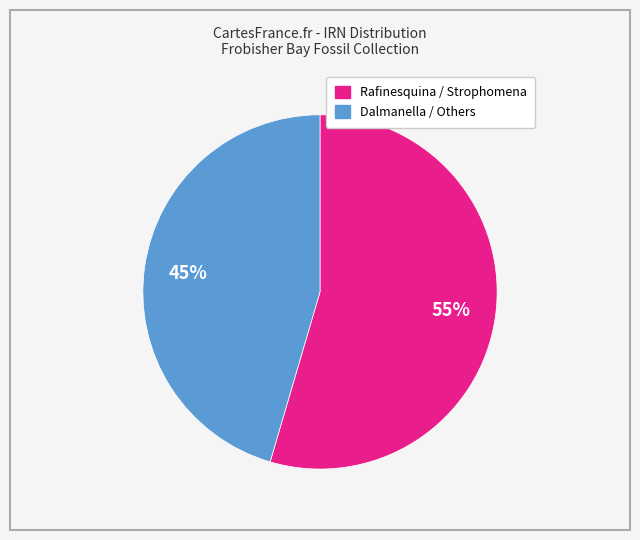

To the nearest percent, what is the average slice percentage?

50%